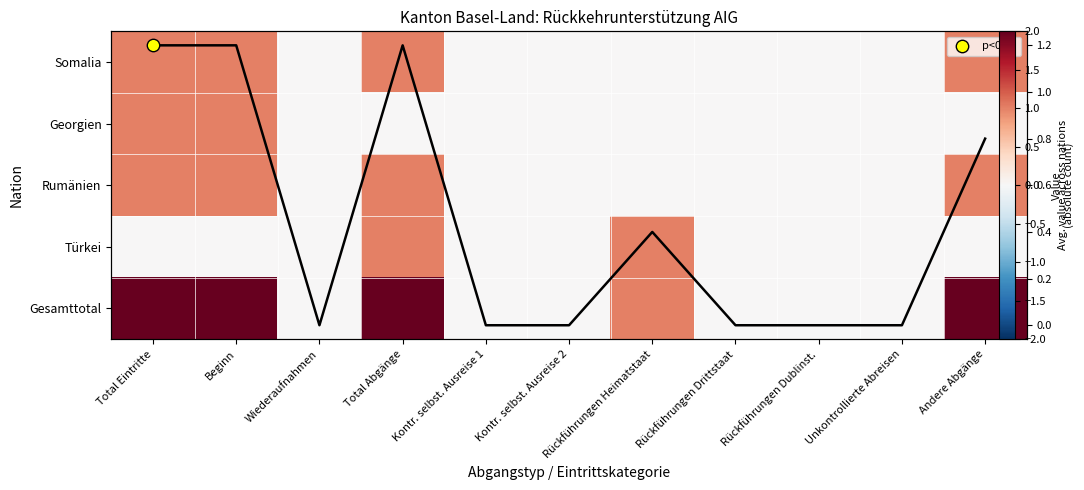

Rank the categories by Gesamttotal value from highest to lowest.

Total Eintritte, Beginn, Total Abgänge, Andere Abgänge, Rückführungen Heimatstaat, Wiederaufnahmen, Kontr. selbst. Ausreise 1, Kontr. selbst. Ausreise 2, Rückführungen Drittstaat, Rückführungen Dublinst., Unkontrollierte Abreisen